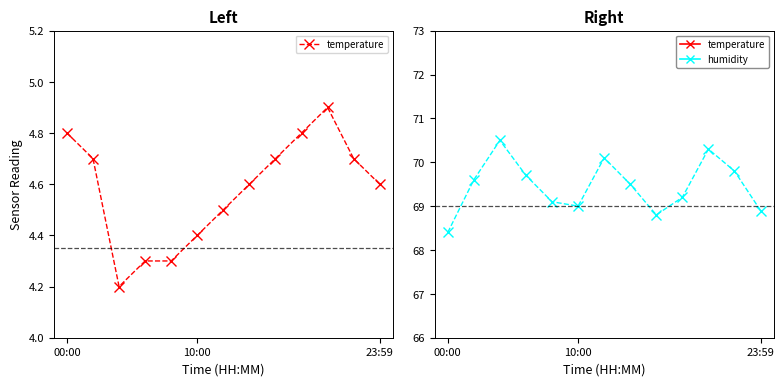

What is the difference between the temperature values at 23:59 and 00:00?

0.2